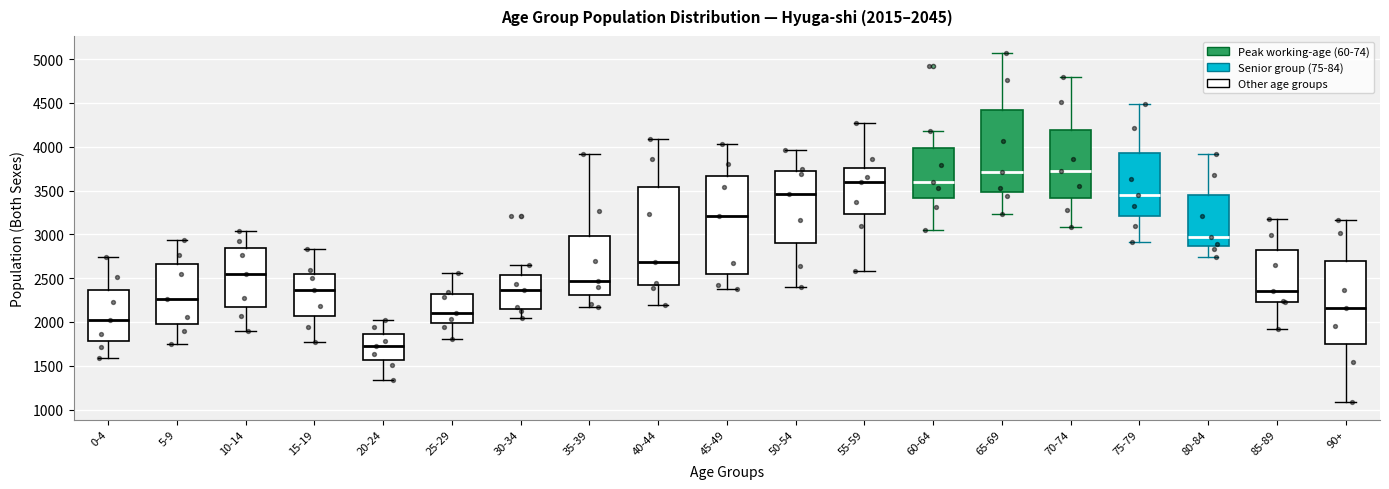

Which box has the lowest median line?

20-24